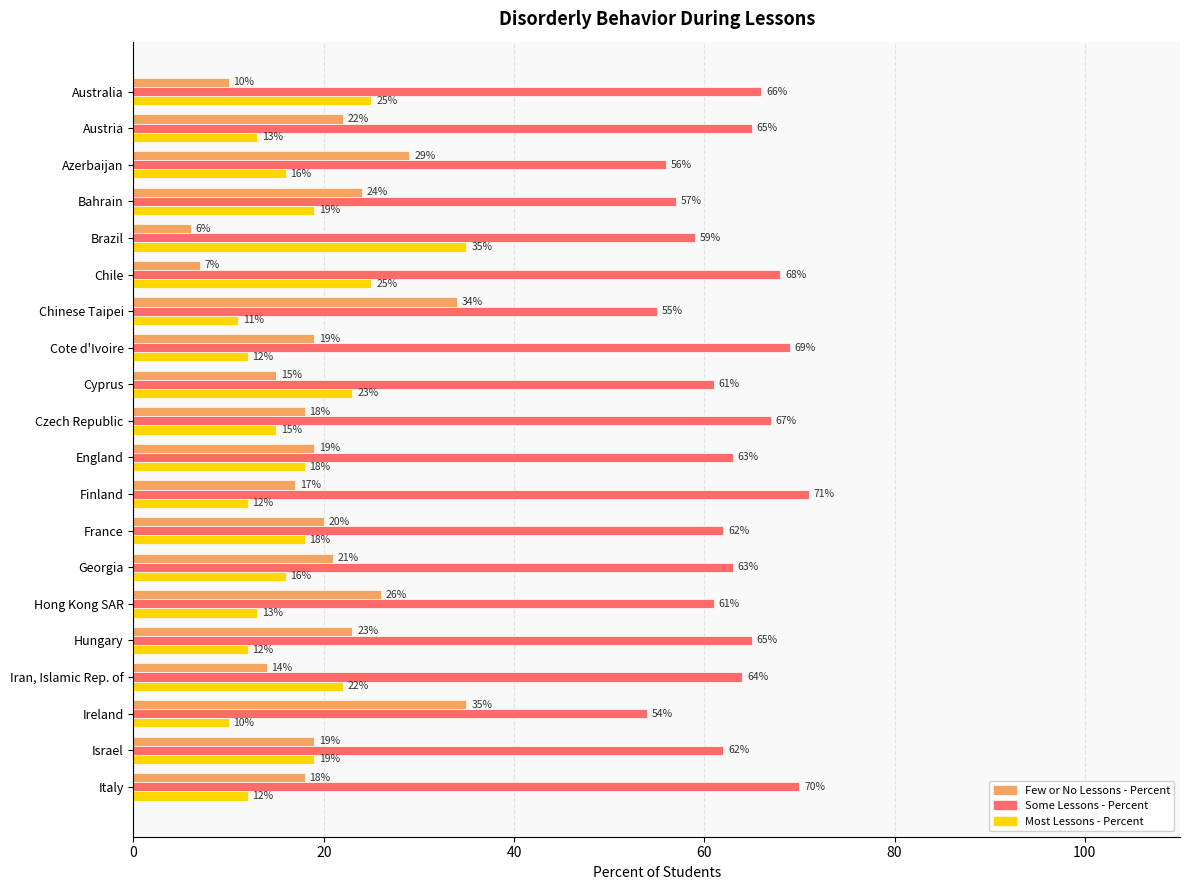

What is the spread (max minus min) of values at Hungary?

53